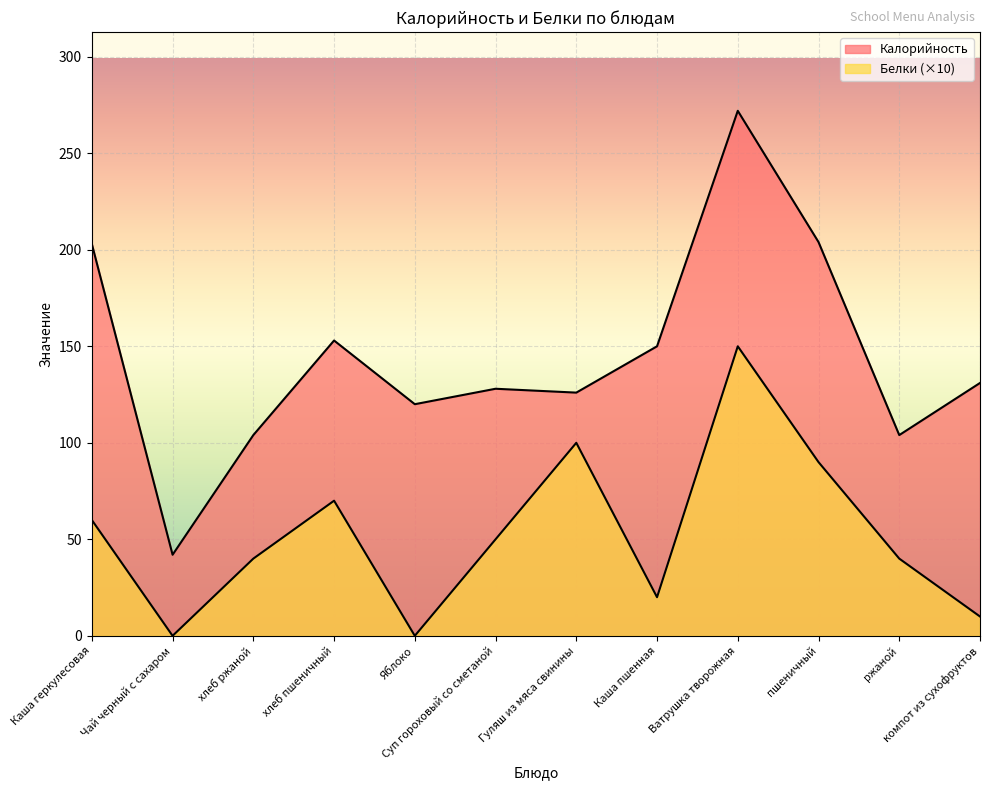

At пшеничный, list the series in order from largest to smallest.

Калорийность, Белки